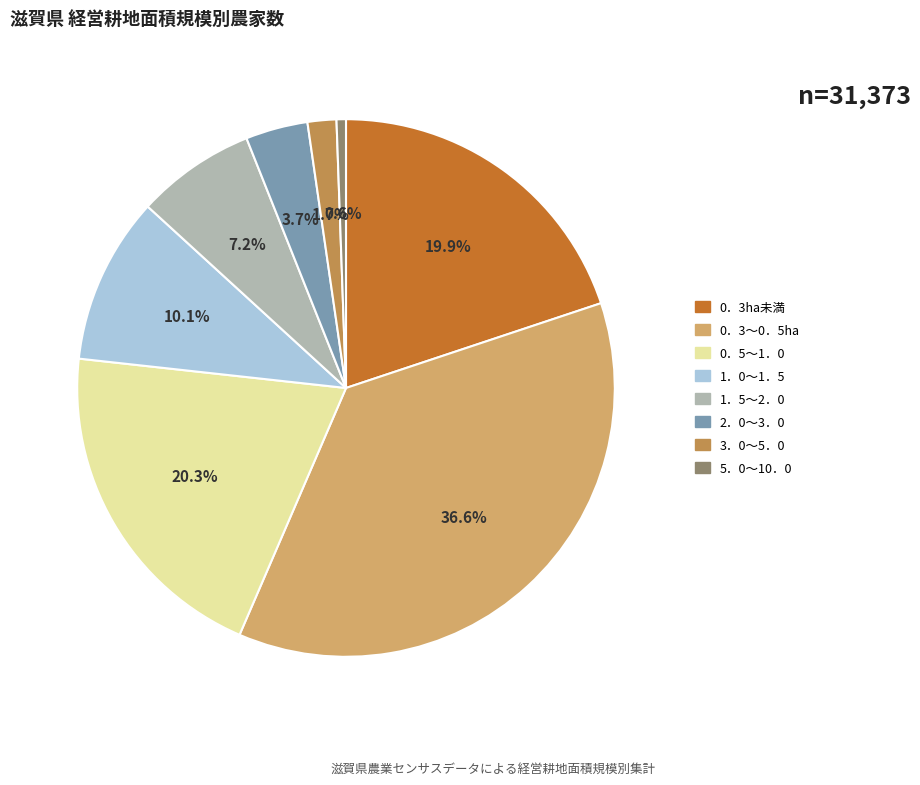

Is 5．0～10．0 the majority of the pie?

No